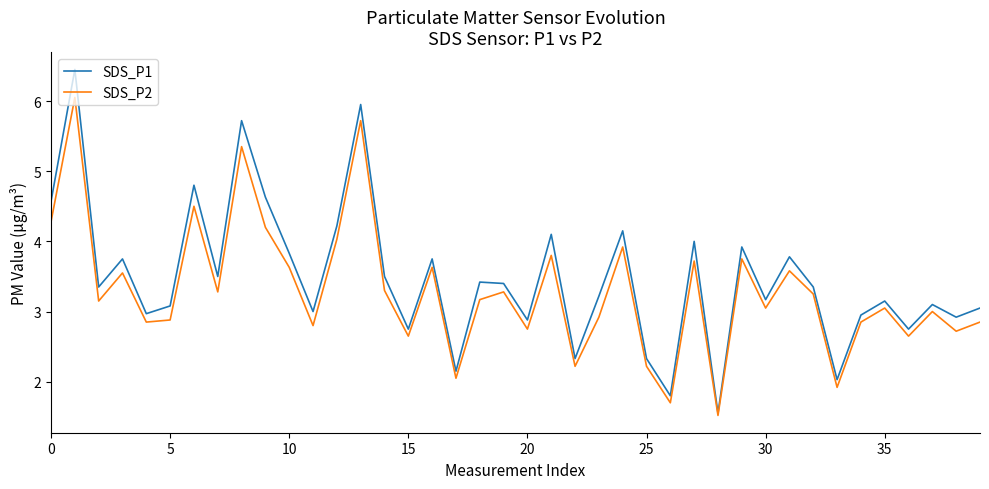

What is the maximum value shown in the chart?

6.5